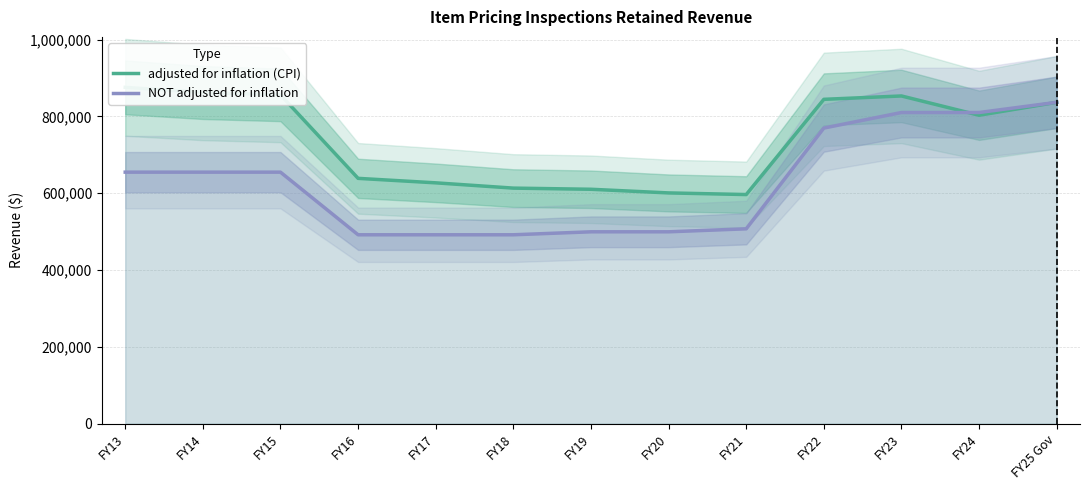

Is the value of adjusted for inflation (CPI) at FY19 greater than the value of NOT adjusted for inflation at FY19?

Yes